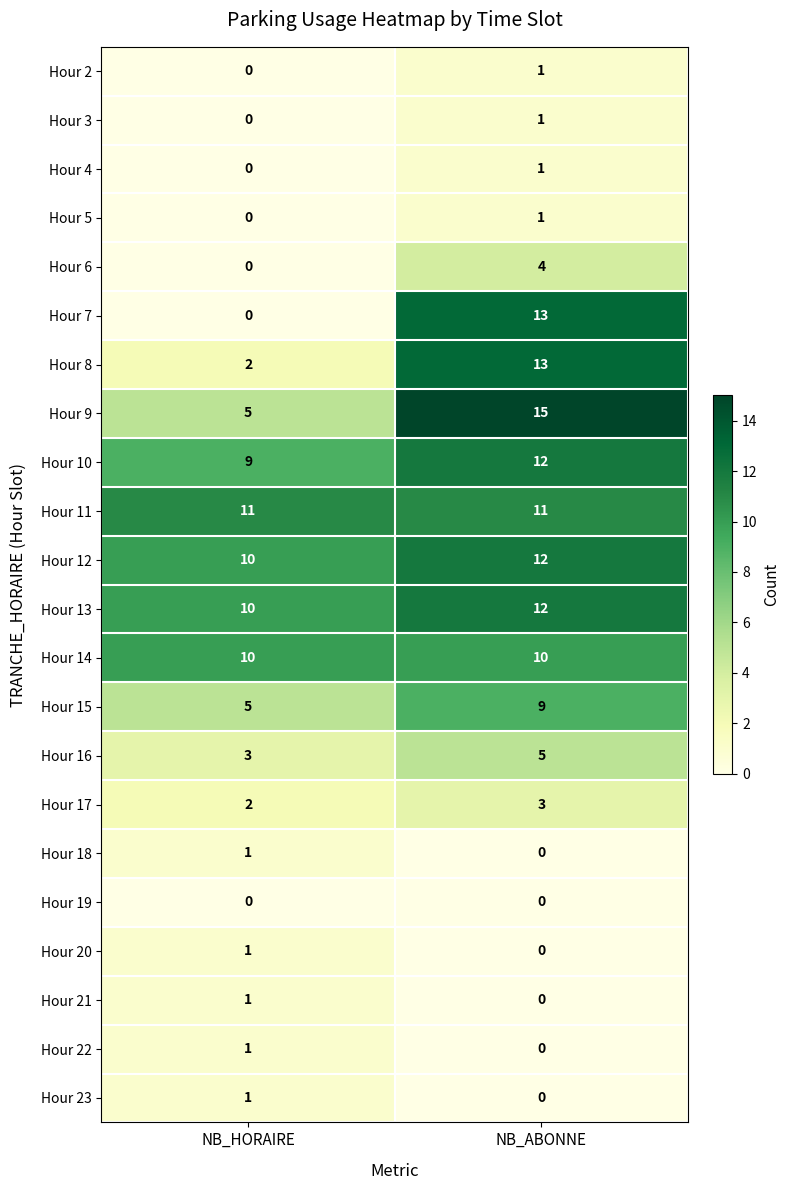

Which label corresponds to the largest value in the chart?

NB_ABONNE